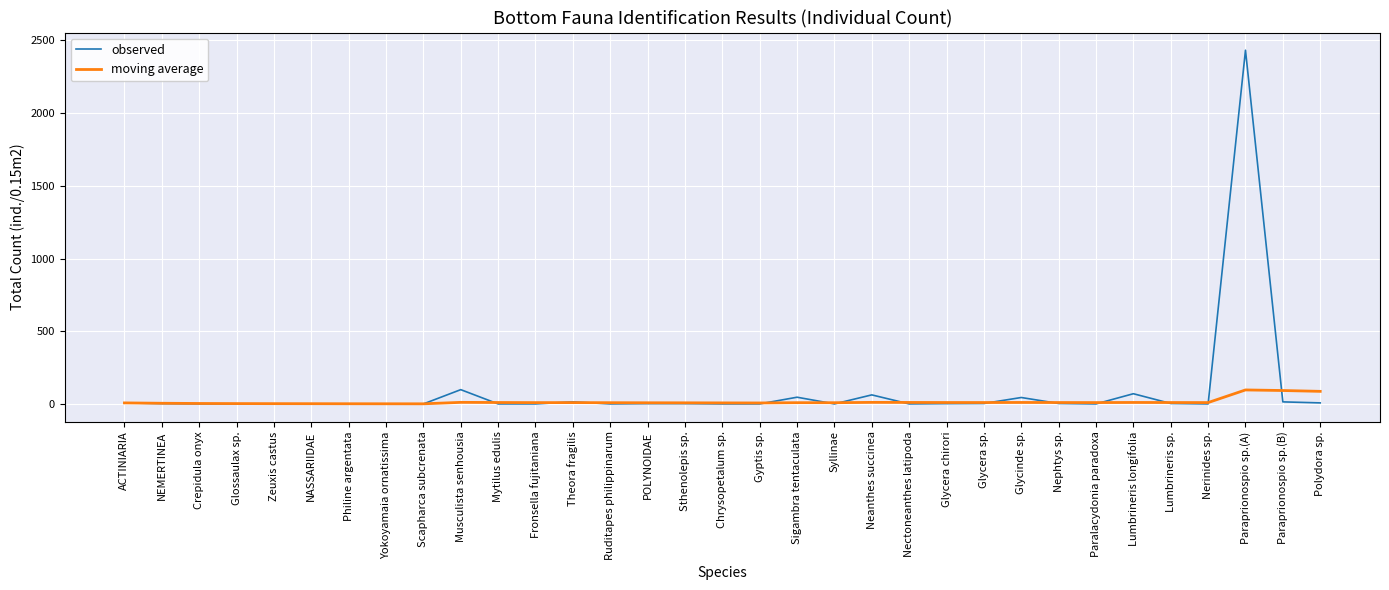

What is the sum of the observed values at Paraprionospio sp.(A) and Chrysopetalum sp.?

2432.0